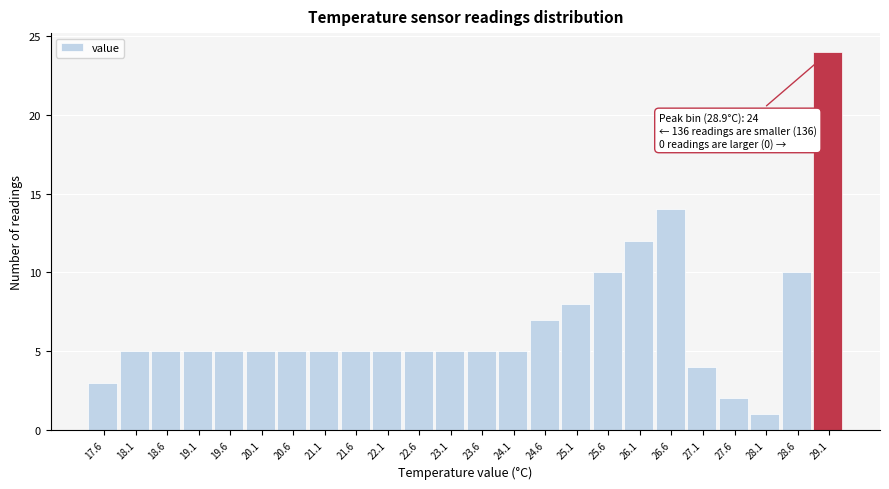

Which range on the x-axis has the tallest bar?

28.85 to 29.35